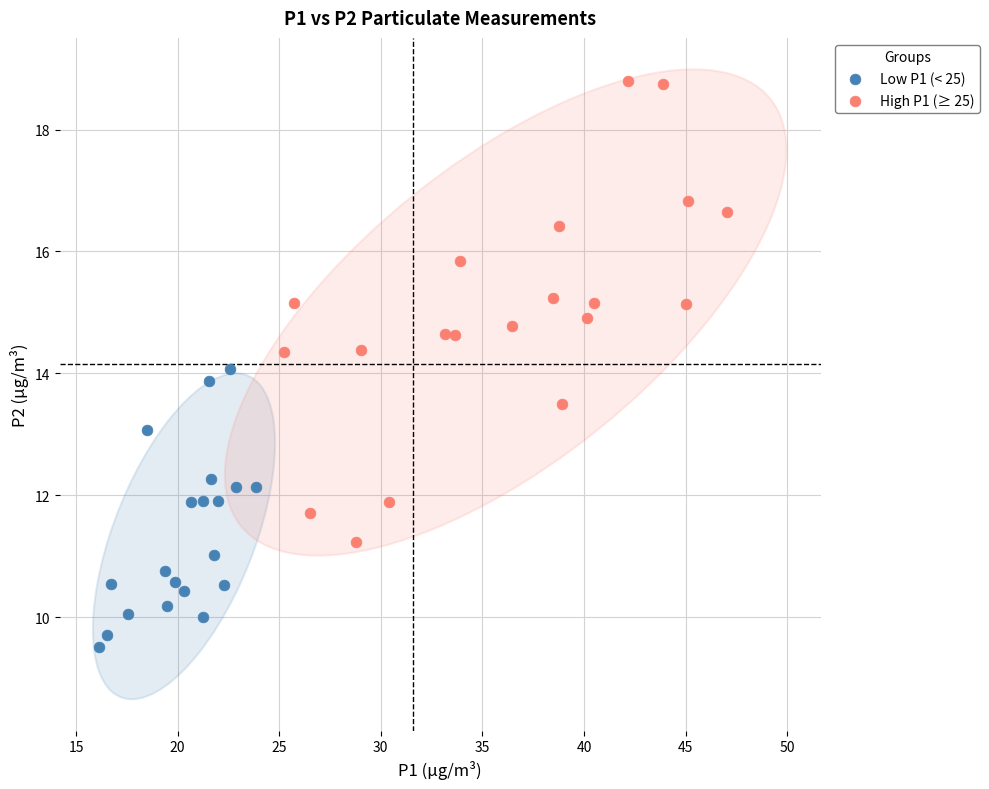

What are all the series names shown in the legend?

Low P1 (< 25), High P1 (≥ 25)